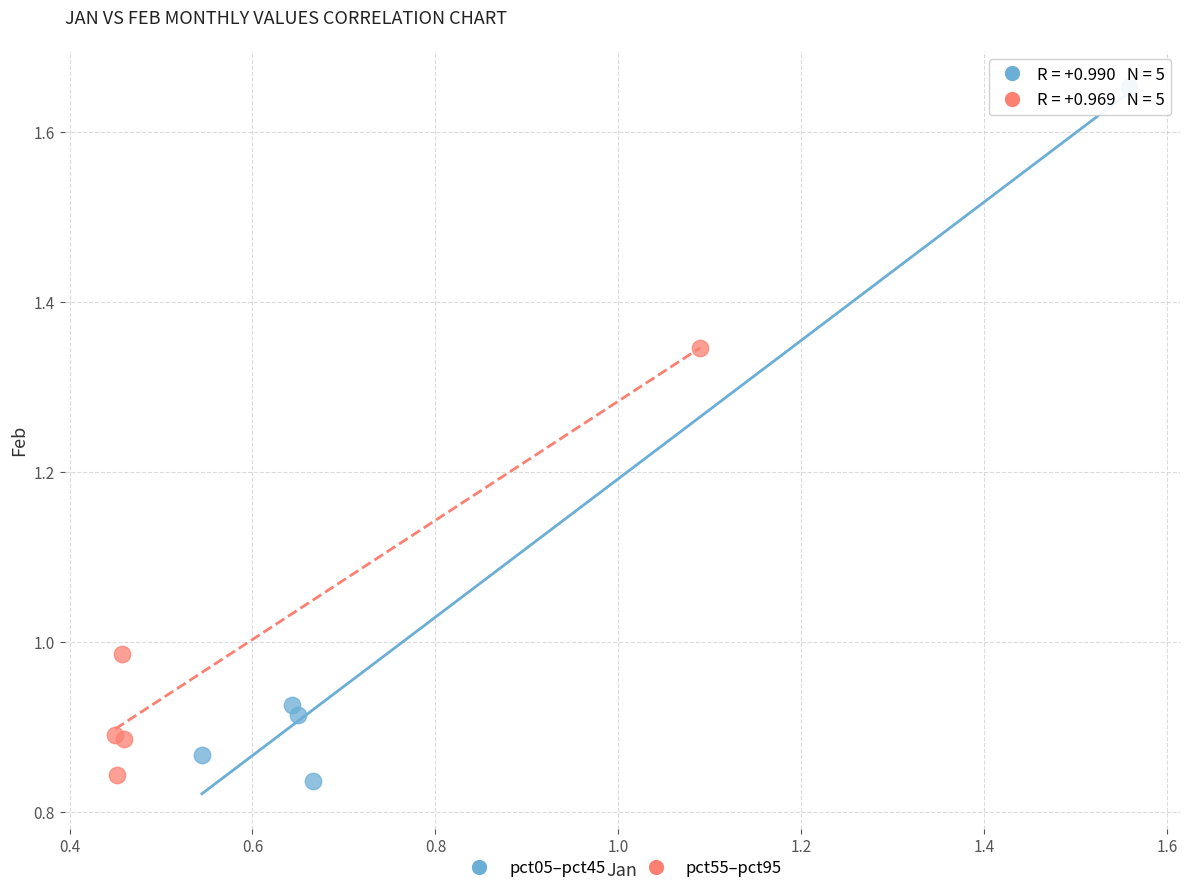

Which series has the largest Y range (max minus min)?

pct05–pct45